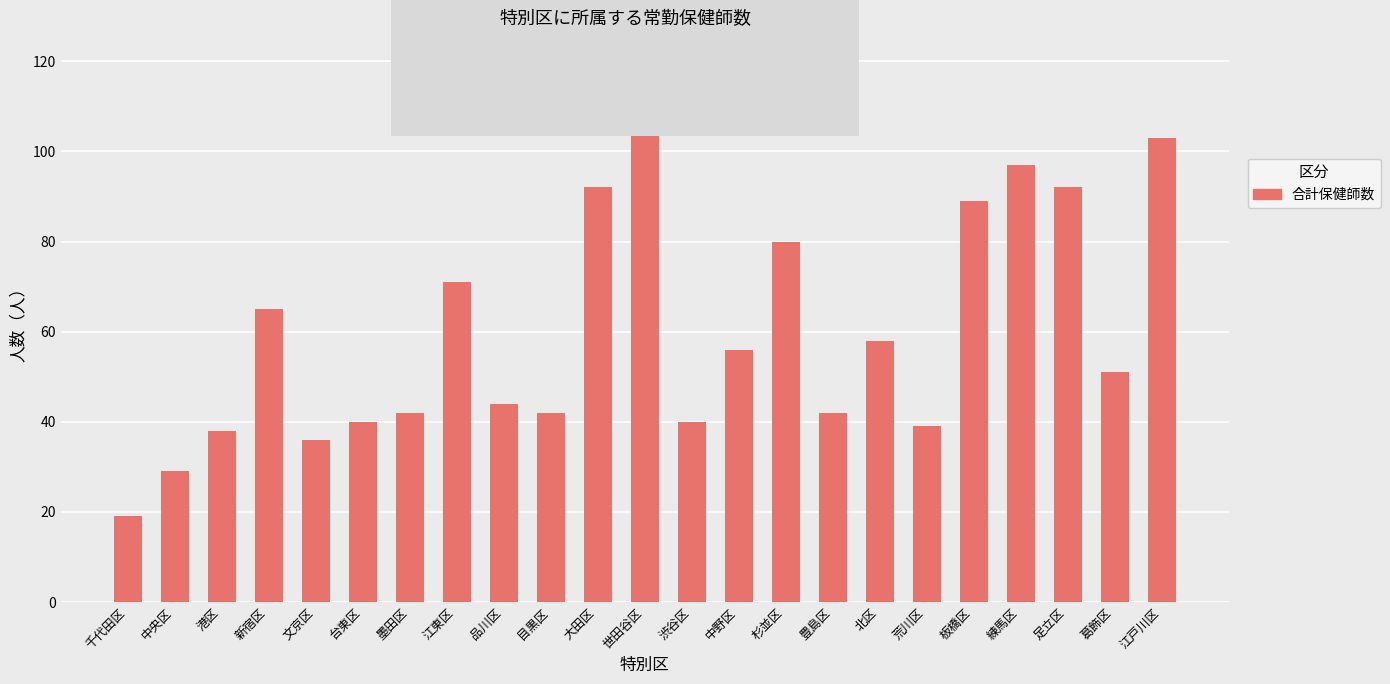

True or false: the data shows 27 at 杉並区.

False